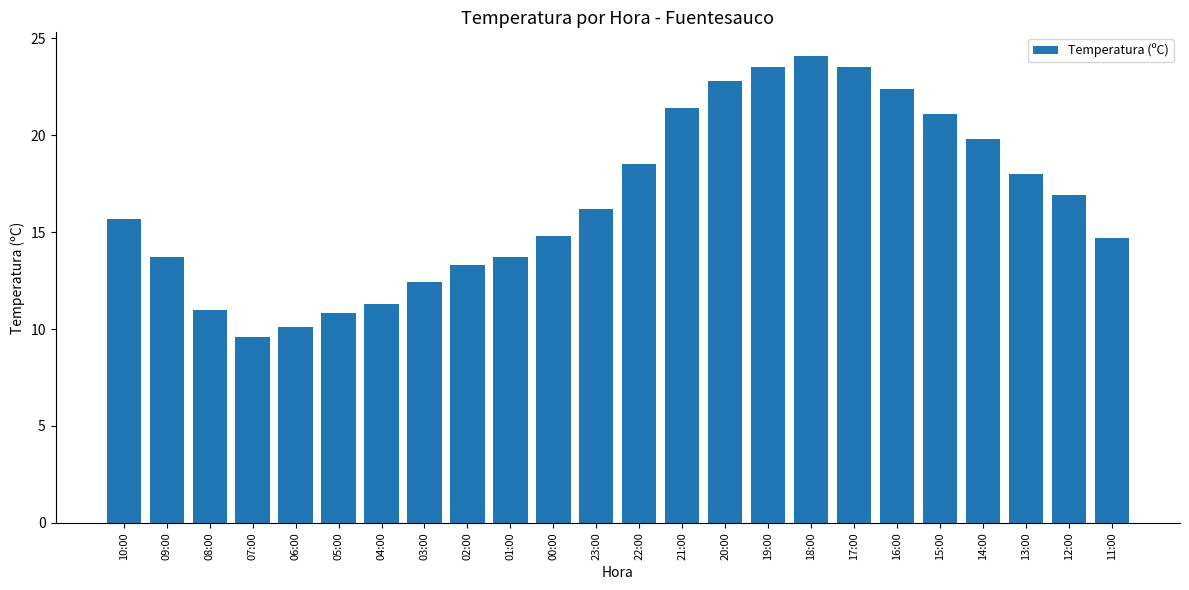

What is the average value?

16.6